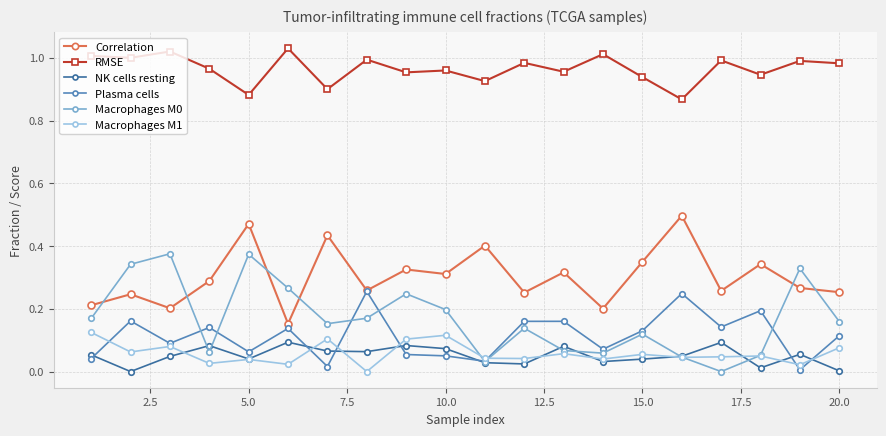

How many interior local valleys does the Correlation series have?

7